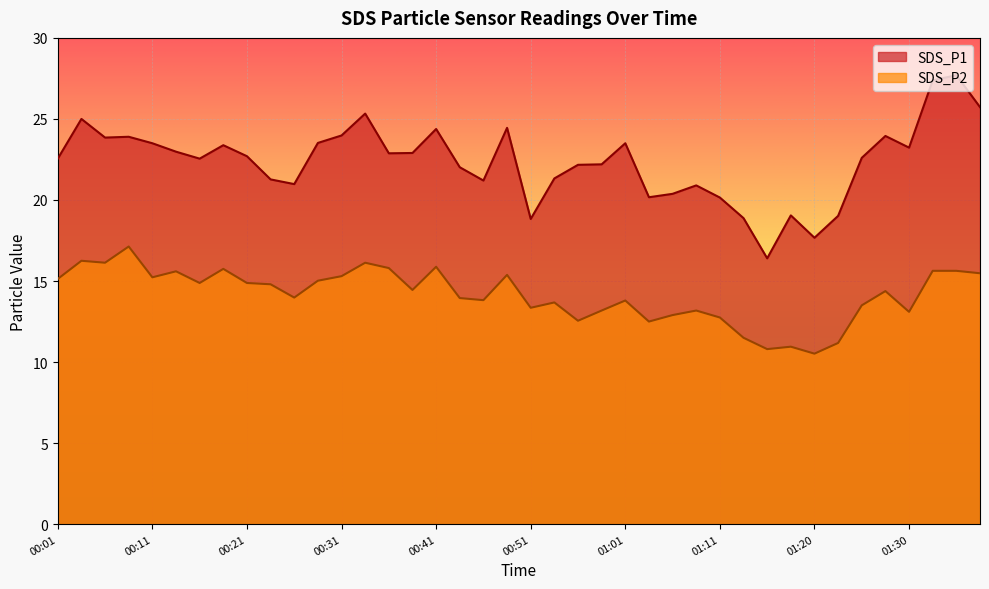

Reading left to right, what are all the values shown in this chart?

SDS_P1: 00:01=22.6	00:04=25.0	00:06=23.9	00:09=23.9	00:11=23.5	00:13=23.0	00:16=22.6	00:18=23.4	00:21=22.7	00:23=21.3	00:26=21.0	00:28=23.5	00:31=24.0	00:33=25.3	00:36=22.9	00:38=22.9	00:41=24.4	00:43=22.0	00:45=21.2	00:48=24.4	00:51=18.8	00:53=21.3	00:56=22.2	00:58=22.2	01:01=23.5	01:03=20.2	01:06=20.4	01:08=20.9	01:11=20.1	01:13=18.9	01:15=16.4	01:18=19.1	01:20=17.7	01:23=19.0	01:25=22.6	01:28=23.9	01:30=23.2	01:33=27.4	01:35=27.7	01:38=25.7
SDS_P2: 00:01=15.1	00:04=16.2	00:06=16.1	00:09=17.1	00:11=15.2	00:13=15.6	00:16=14.9	00:18=15.8	00:21=14.9	00:23=14.8	00:26=14.0	00:28=15.0	00:31=15.3	00:33=16.1	00:36=15.8	00:38=14.4	00:41=15.9	00:43=13.9	00:45=13.8	00:48=15.4	00:51=13.3	00:53=13.7	00:56=12.6	00:58=13.2	01:01=13.8	01:03=12.5	01:06=12.9	01:08=13.2	01:11=12.8	01:13=11.5	01:15=10.8	01:18=10.9	01:20=10.5	01:23=11.2	01:25=13.5	01:28=14.4	01:30=13.1	01:33=15.6	01:35=15.6	01:38=15.5